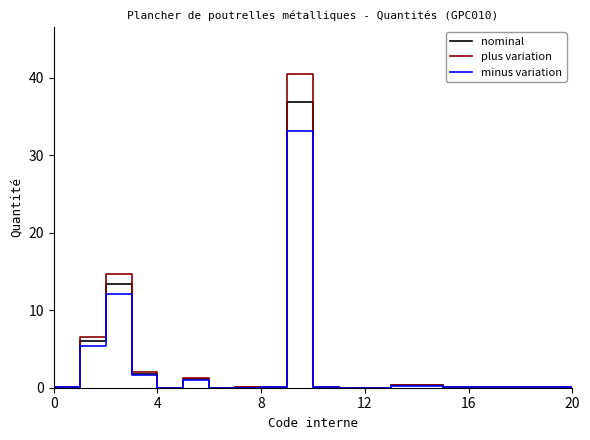

Does the chart display data point markers on the line(s)?

No